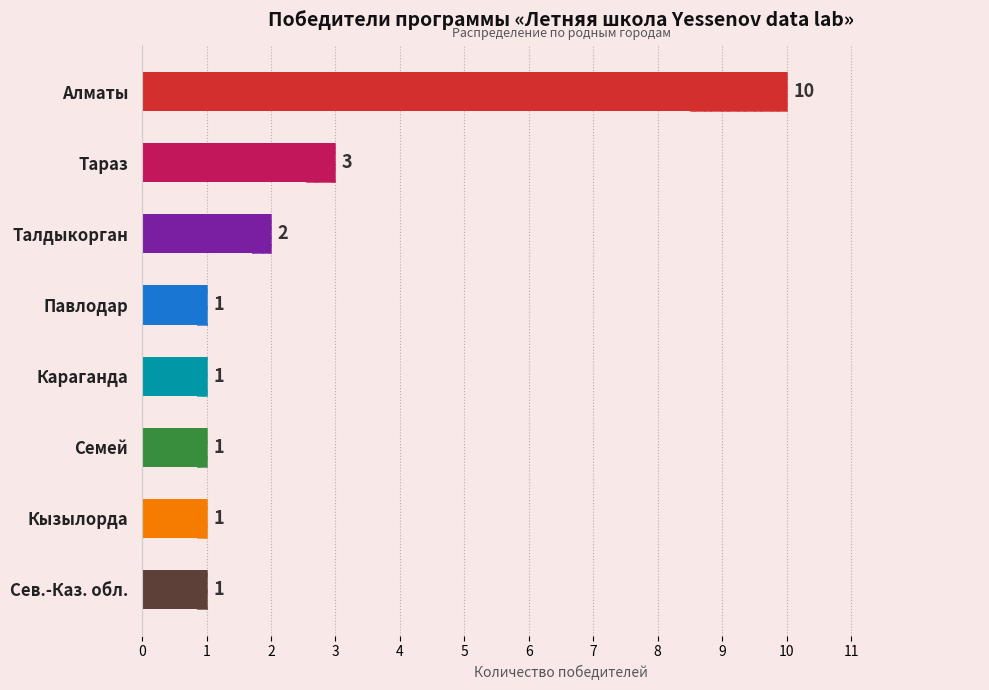

What is the value of the 7th bar from the left?

1